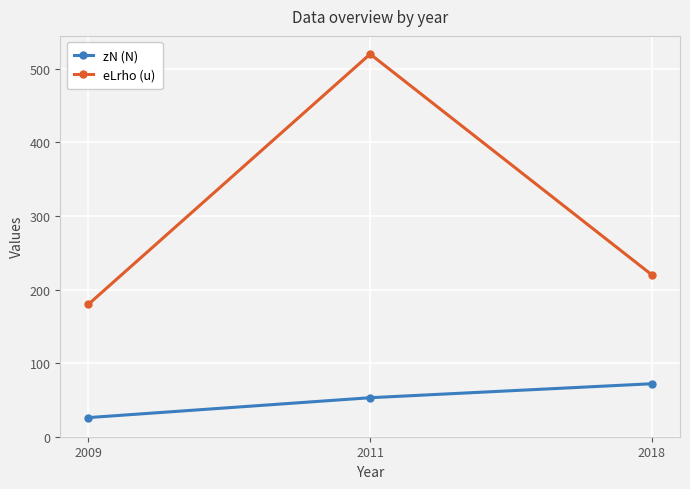

What is the minimum value shown in the chart?

26